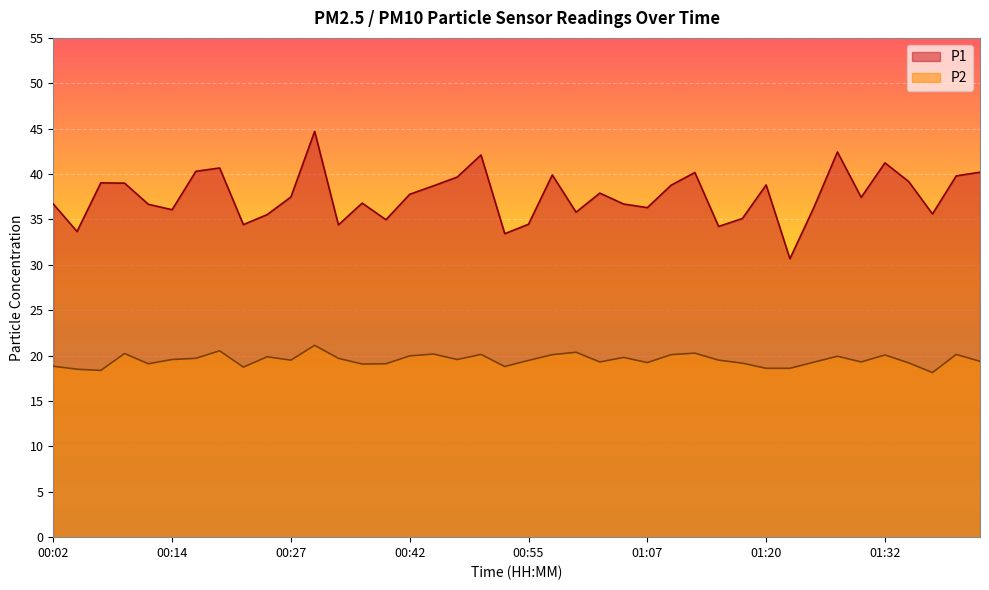

At which category does P1 reach its first local valley?

00:04